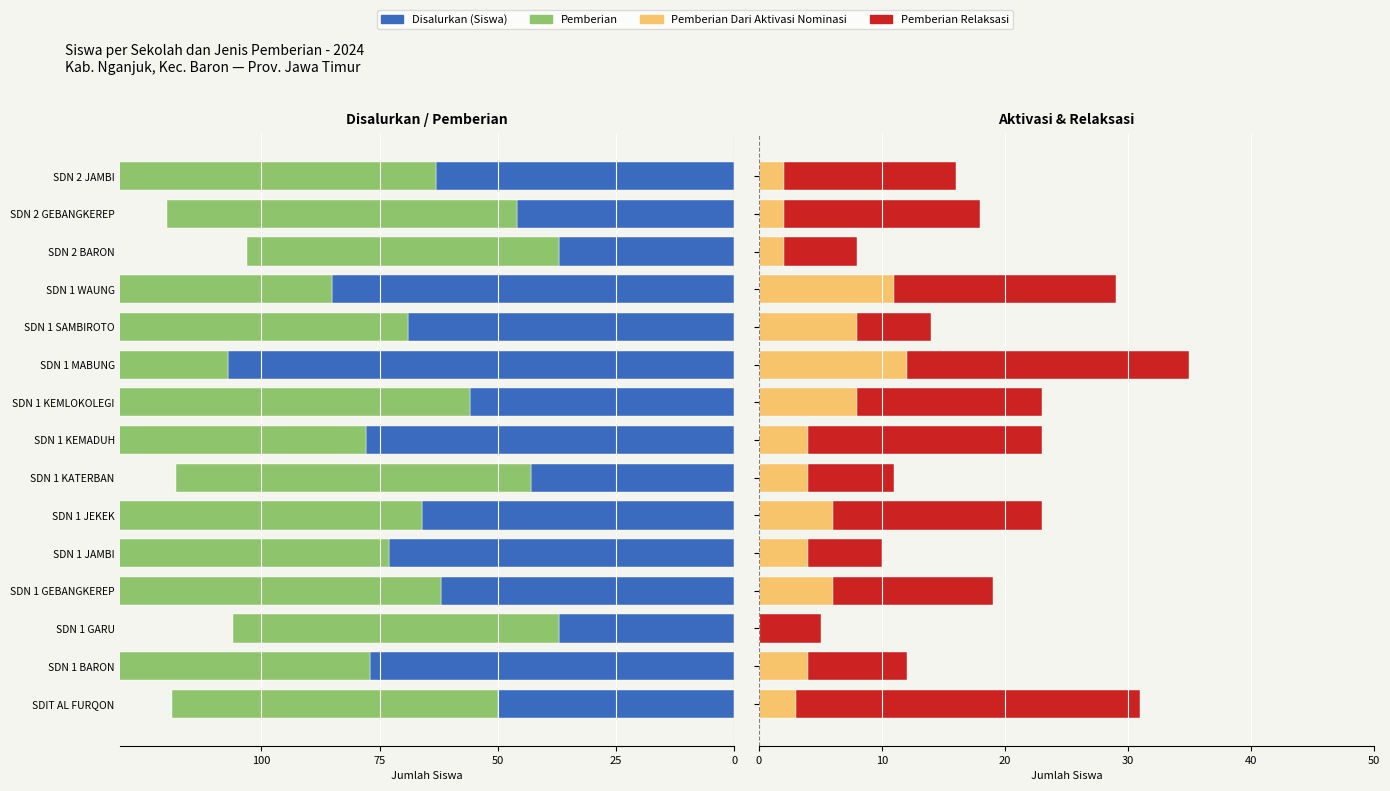

How many distinct data groups are displayed?

4